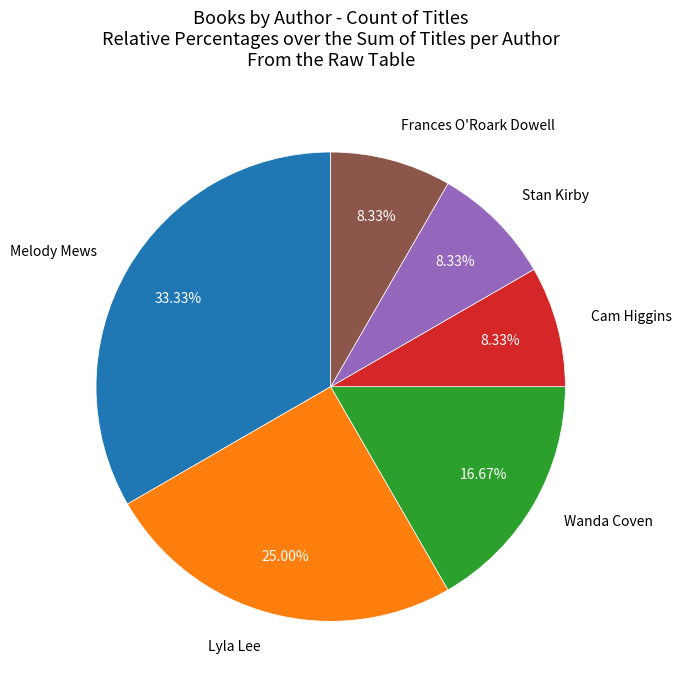

How many segments does this pie chart have?

6